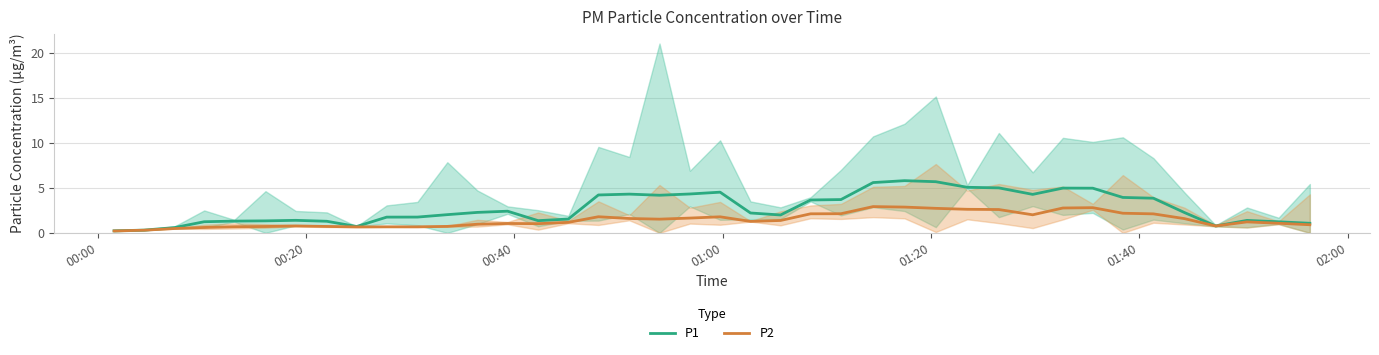

List the series in order of their overall mean, lowest first.

P2, P1